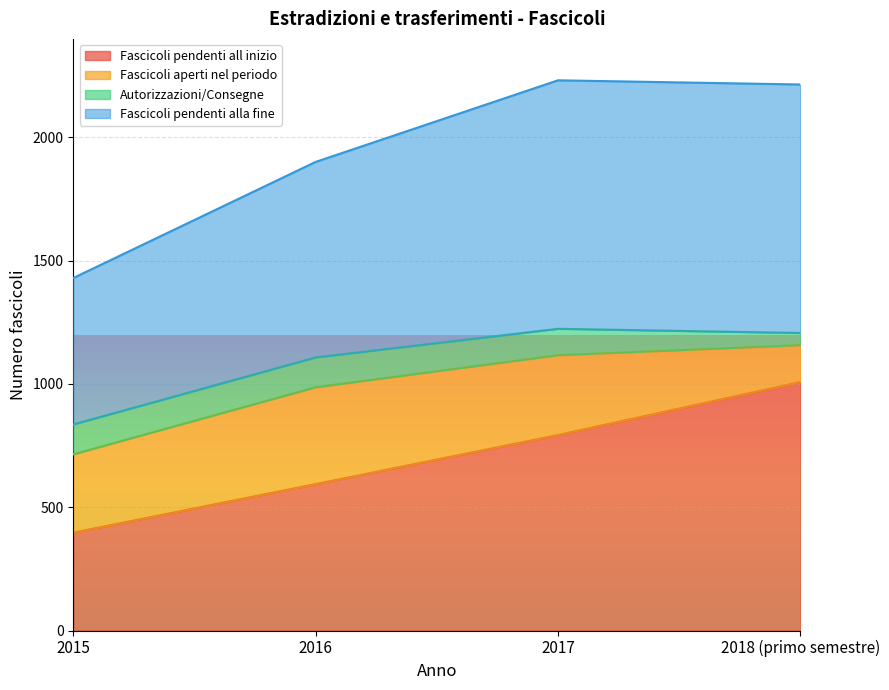

What position from the right is 2015?

4